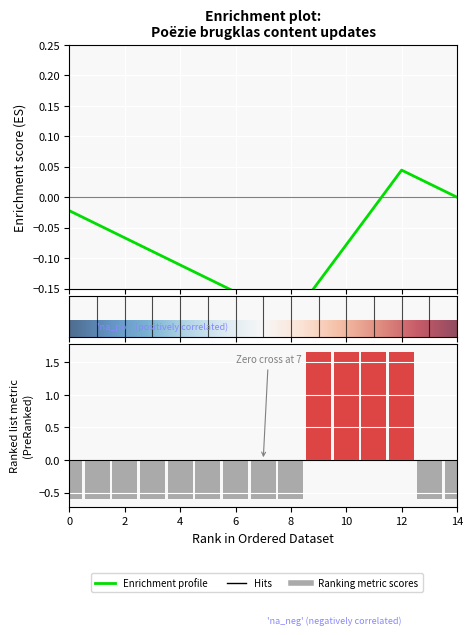

How many positive values are there?

4